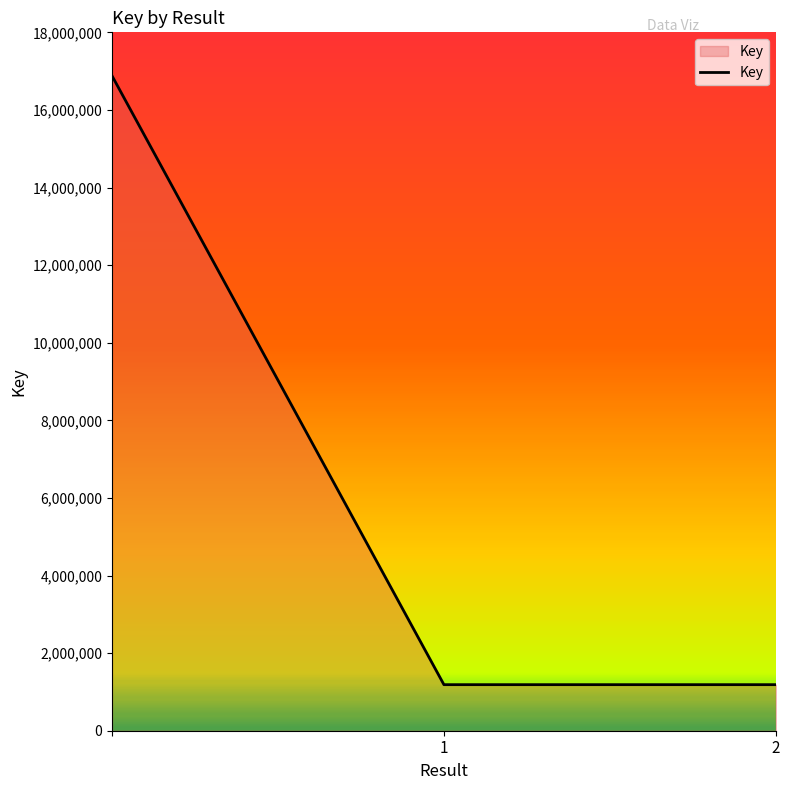

Count the number of data series in this chart.

1